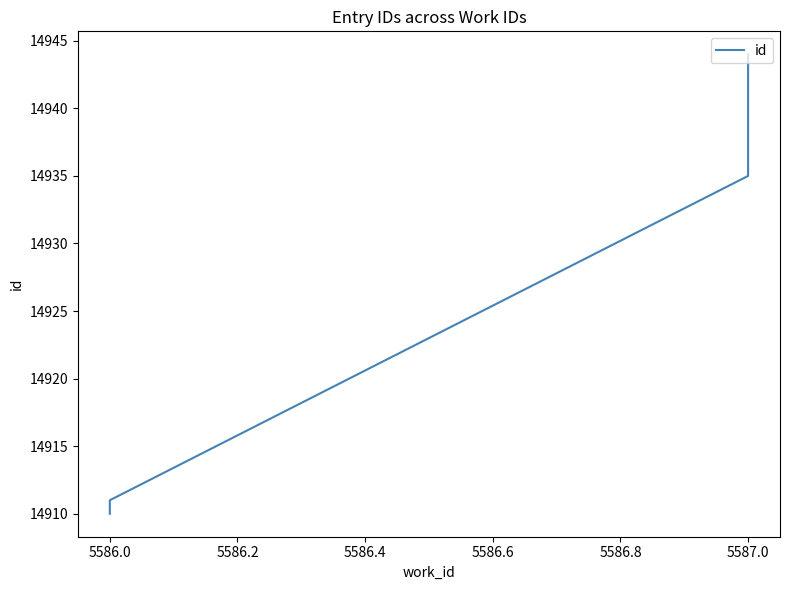

Read the value at 5586.0, to the nearest 10.

14910